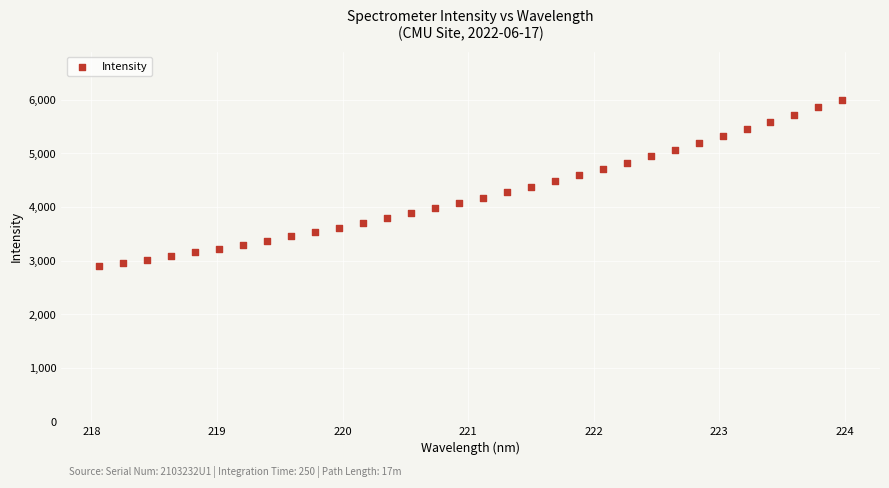

What is the range of Y values (max minus min)?

3100.2